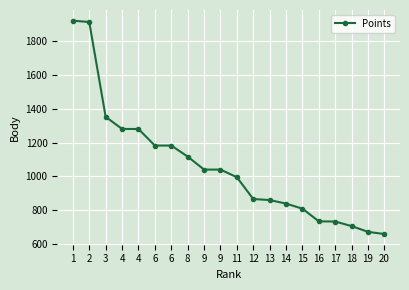

Count the number of categories in the chart.

20